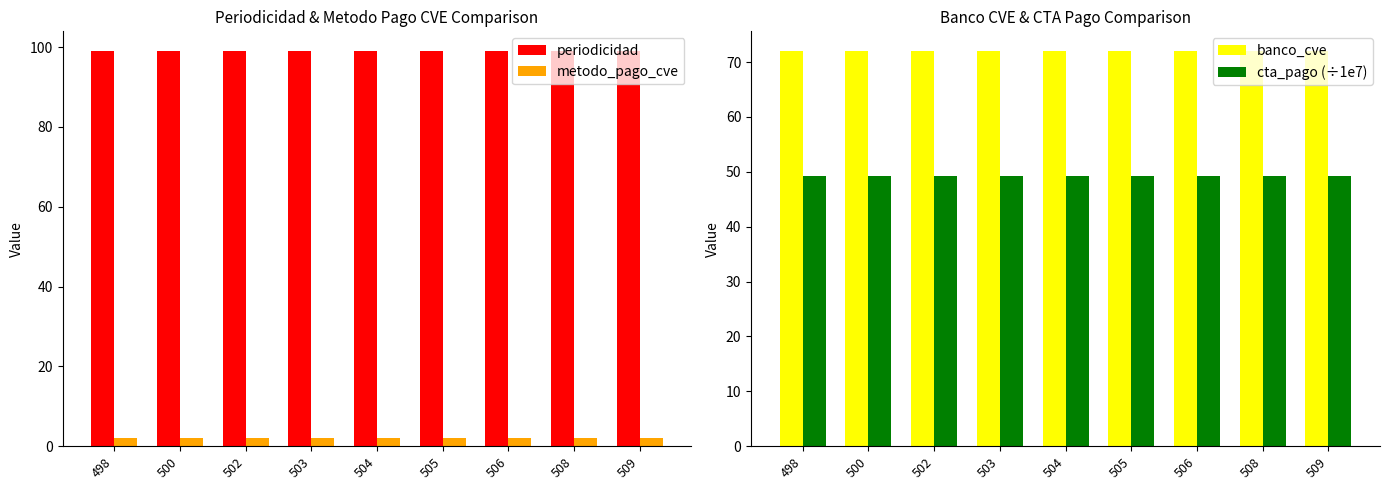

Rank the series by their maximum value, from lowest to highest.

metodo_pago_cve, cta_pago (÷1e7), banco_cve, periodicidad